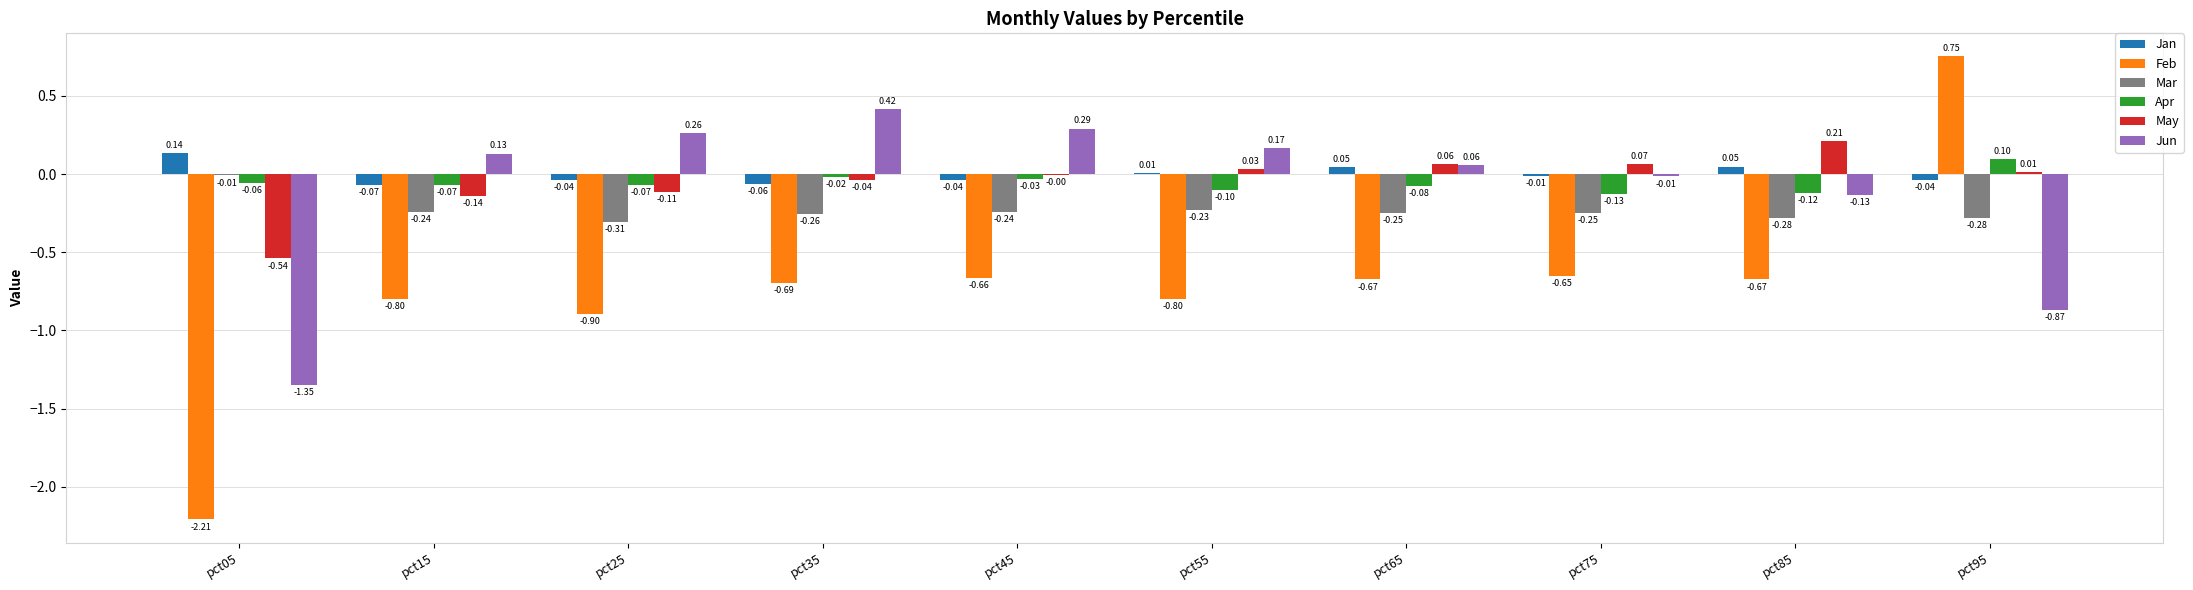

Which series changed the most between pct15 and pct65?

May